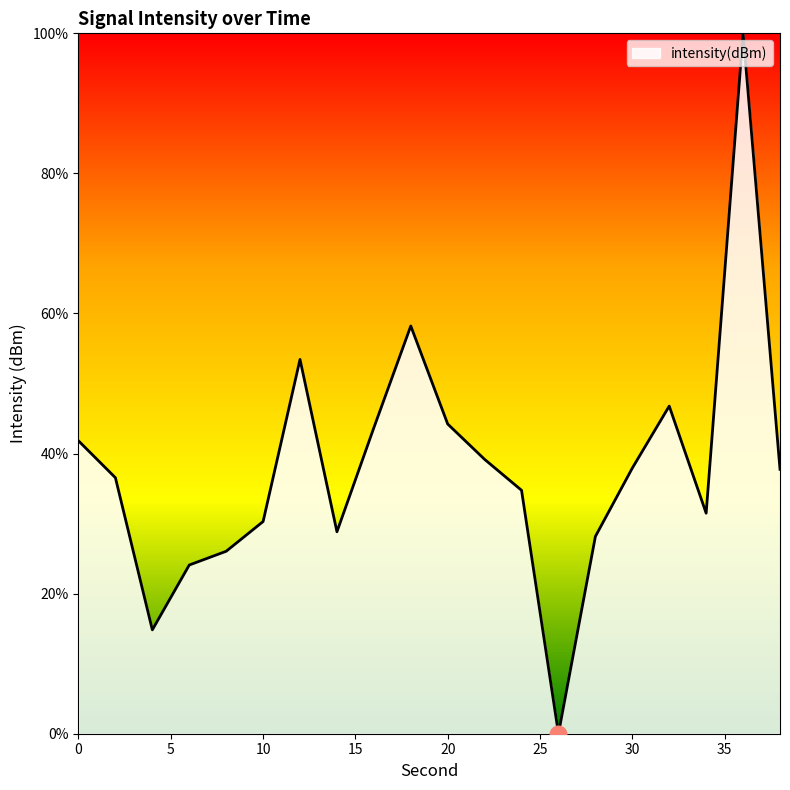

Does the chart have visible grid lines?

No